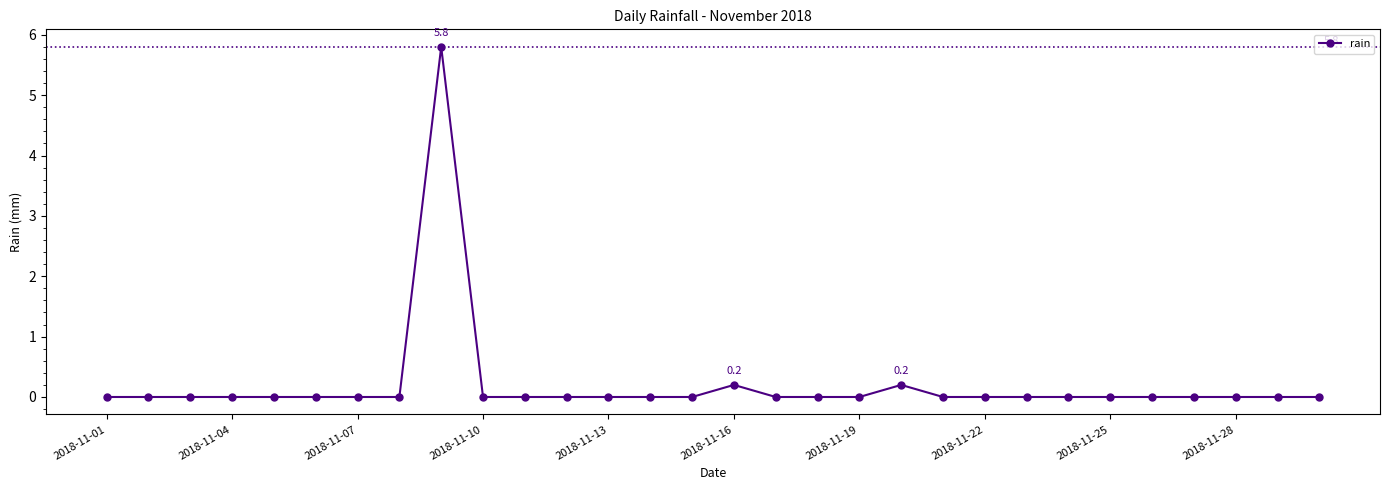

True or false: the data has more than 0 interior local peaks.

True